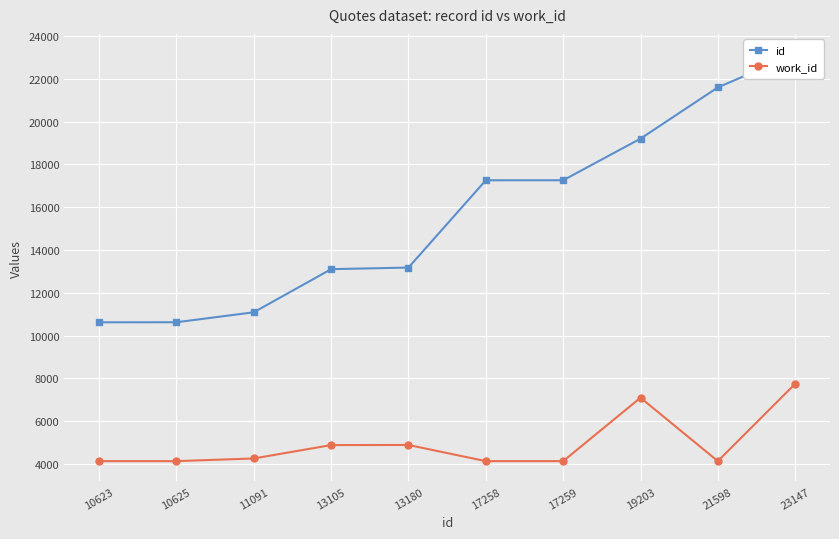

At which label is id closest to 16885?

17258